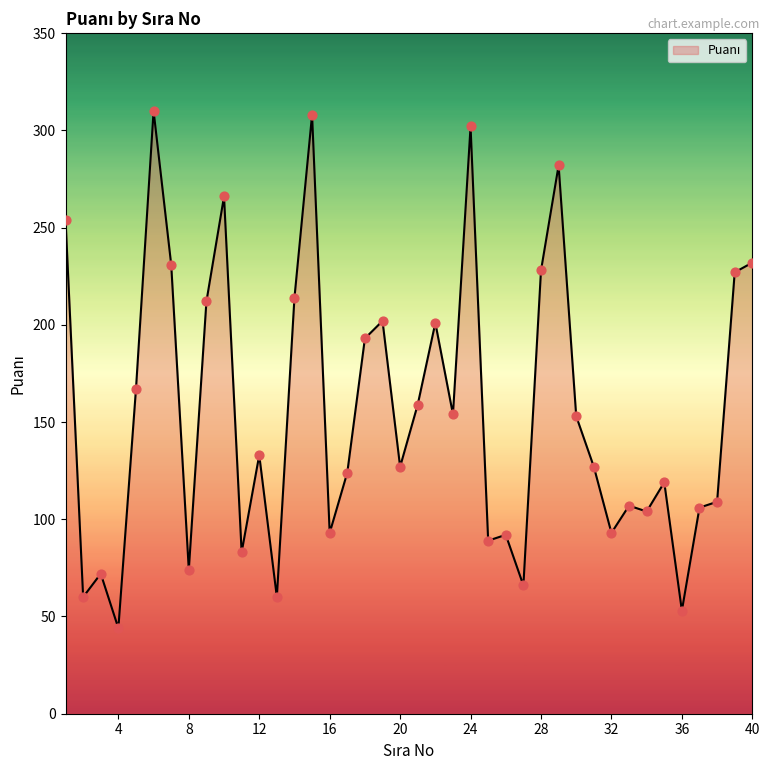

What is the difference between the maximum and minimum values?

266